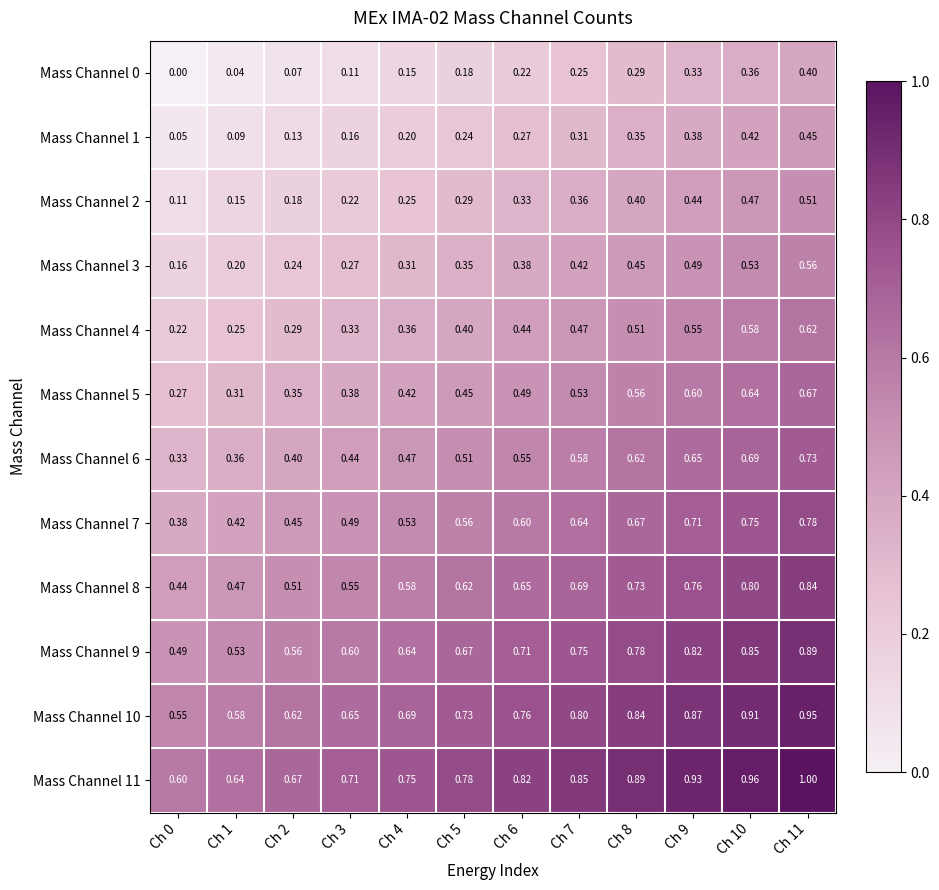

Is the value of Mass Channel 10 at Ch 5 greater than the value of Mass Channel 0 at Ch 8?

Yes